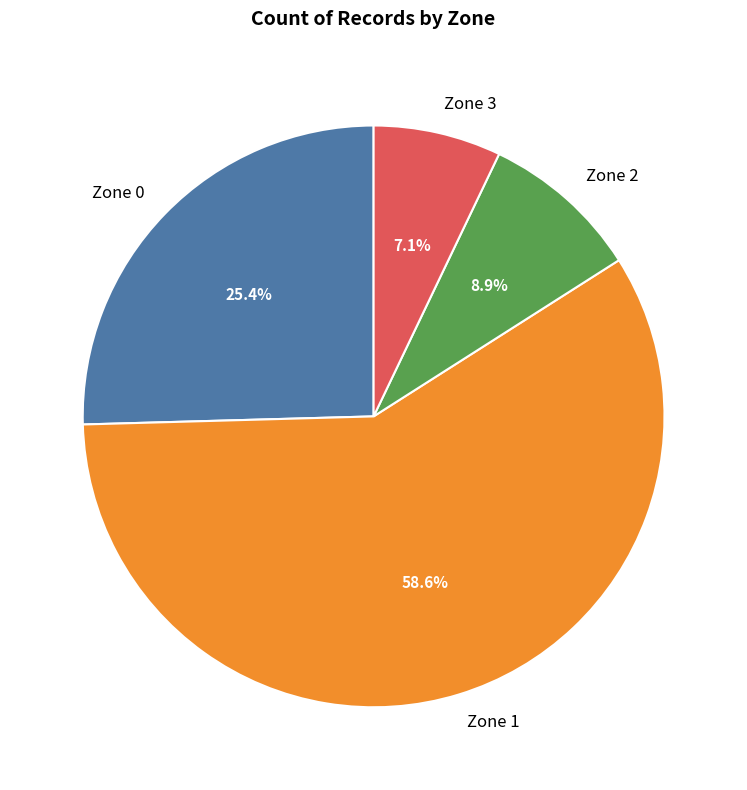

What percentage is the Zone 3 slice, to the nearest percent?

7%